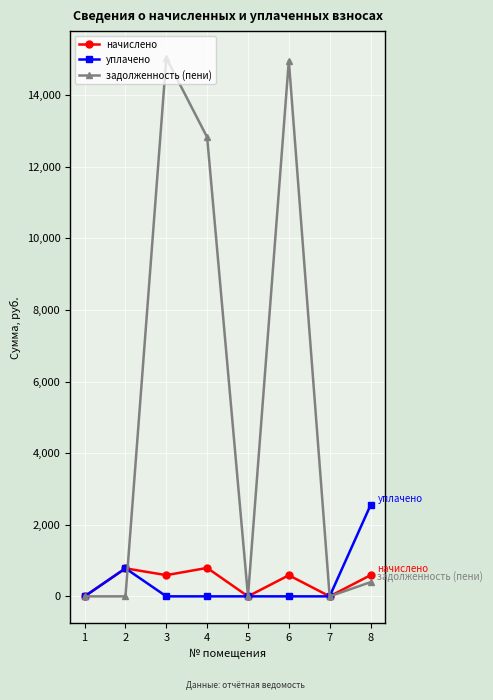

List the series in order of their peak value, lowest first.

начислено, уплачено, задолженность (пени)